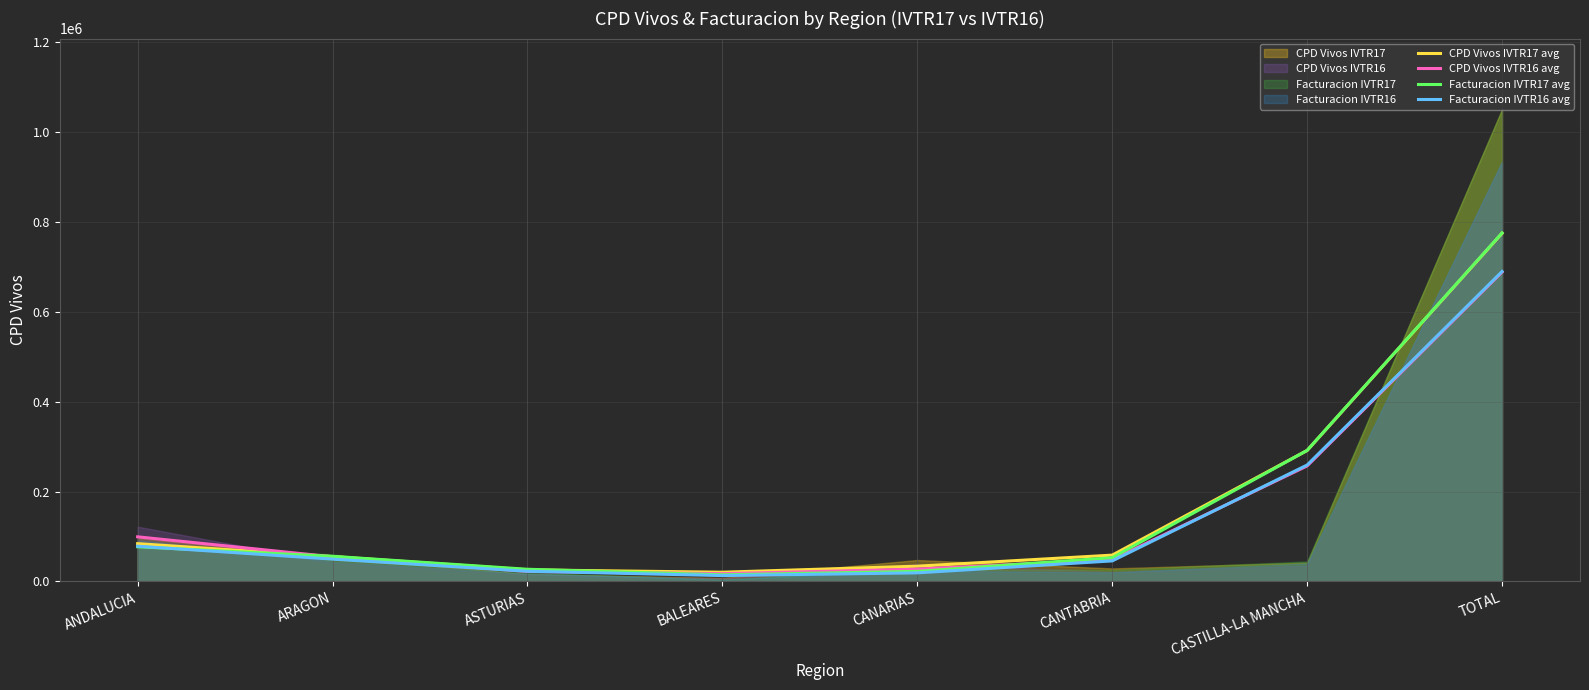

How many lines are shown in the chart?

4